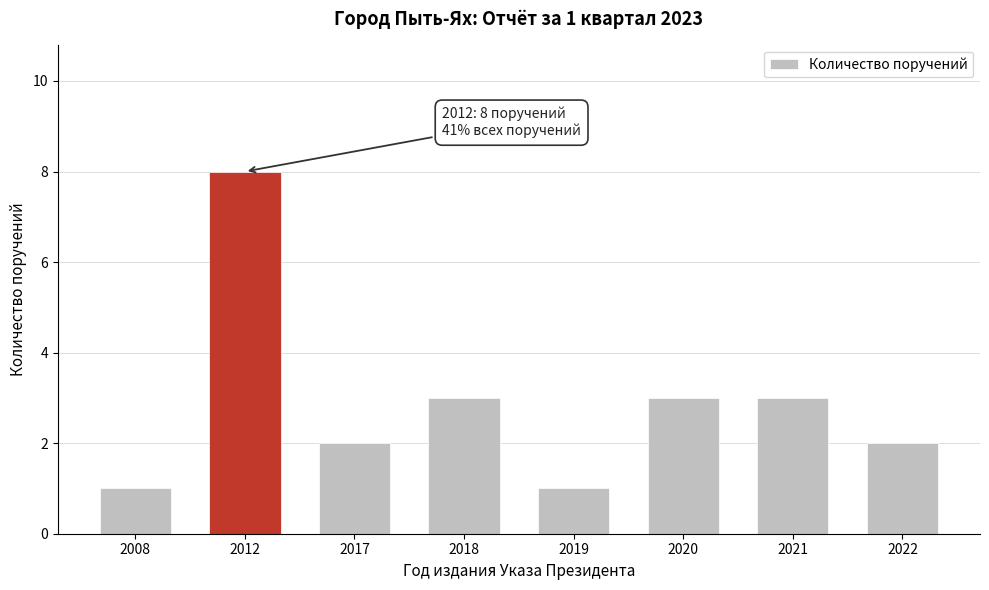

Reading right to left, transcribe all the data shown in this chart.

2022=2	2021=3	2020=3	2019=1	2018=3	2017=2	2012=8	2008=1